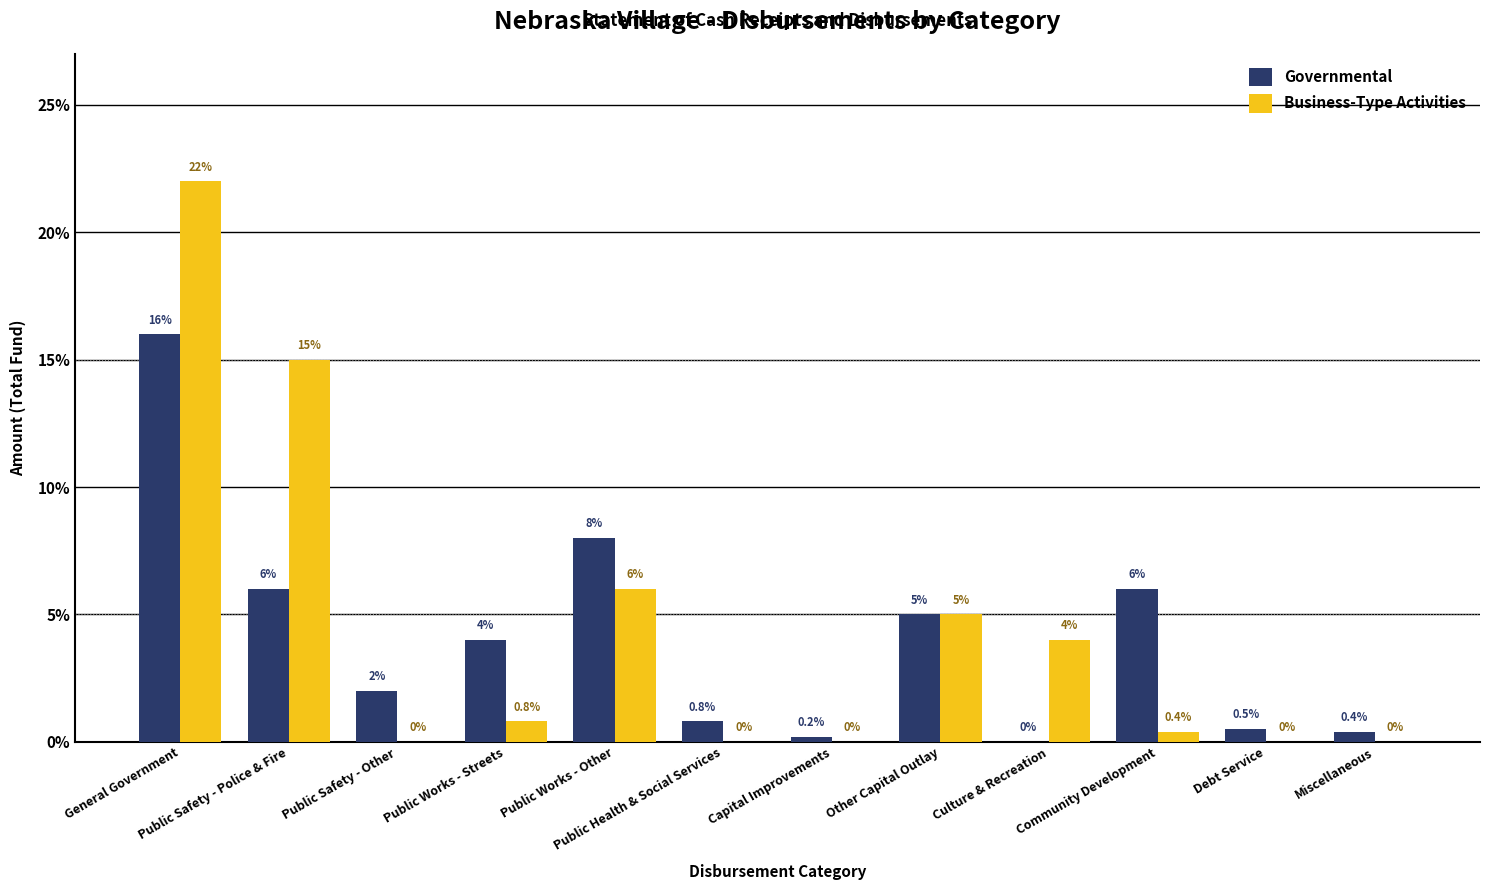

Reading right to left, transcribe all the data shown in this chart.

Governmental: 0.4	0.5	6.0	0.0	5.0	0.2	0.8	8.0	4.0	2.0	6.0	16.0
Business-Type Activities: 0.0	0.0	0.4	4.0	5.0	0.0	0.0	6.0	0.8	0.0	15.0	22.0